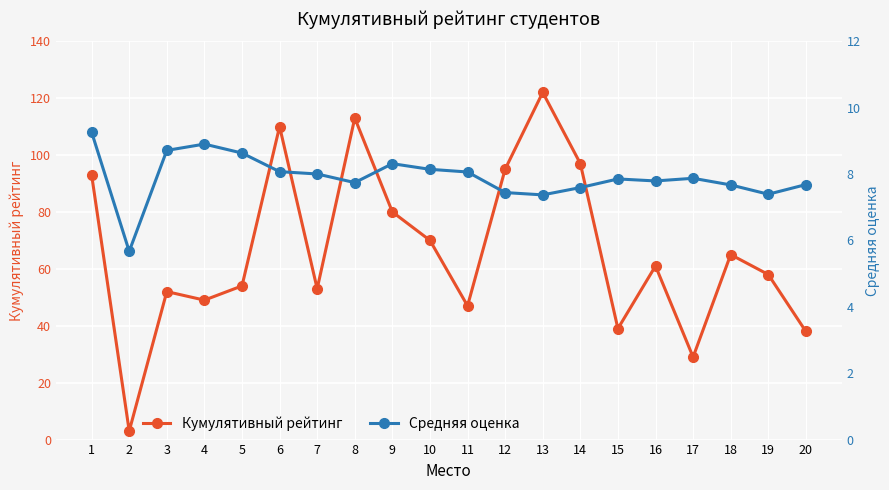

List the labels in order of Средняя оценка value, largest first.

1, 4, 3, 5, 9, 10, 6, 11, 7, 17, 15, 16, 8, 20, 18, 14, 12, 19, 13, 2